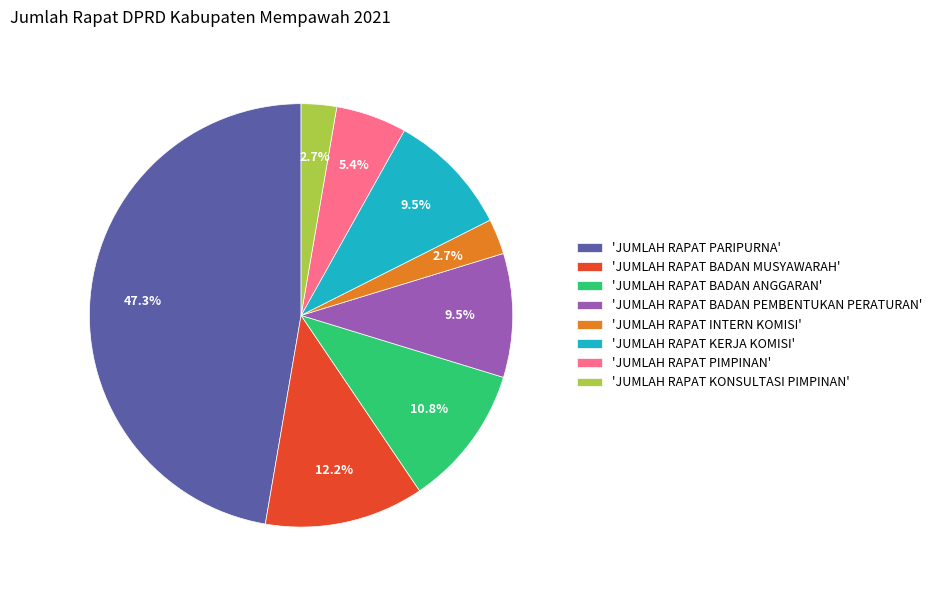

Is the sum of 'JUMLAH RAPAT KONSULTASI PIMPINAN' and 'JUMLAH RAPAT PIMPINAN' greater than half?

No